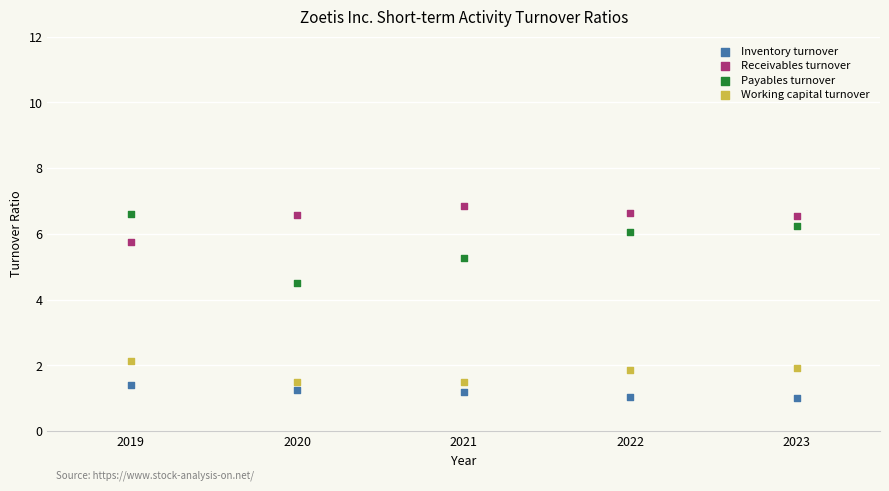

Across all data points, what is the range of X values (max minus min)?

4.0